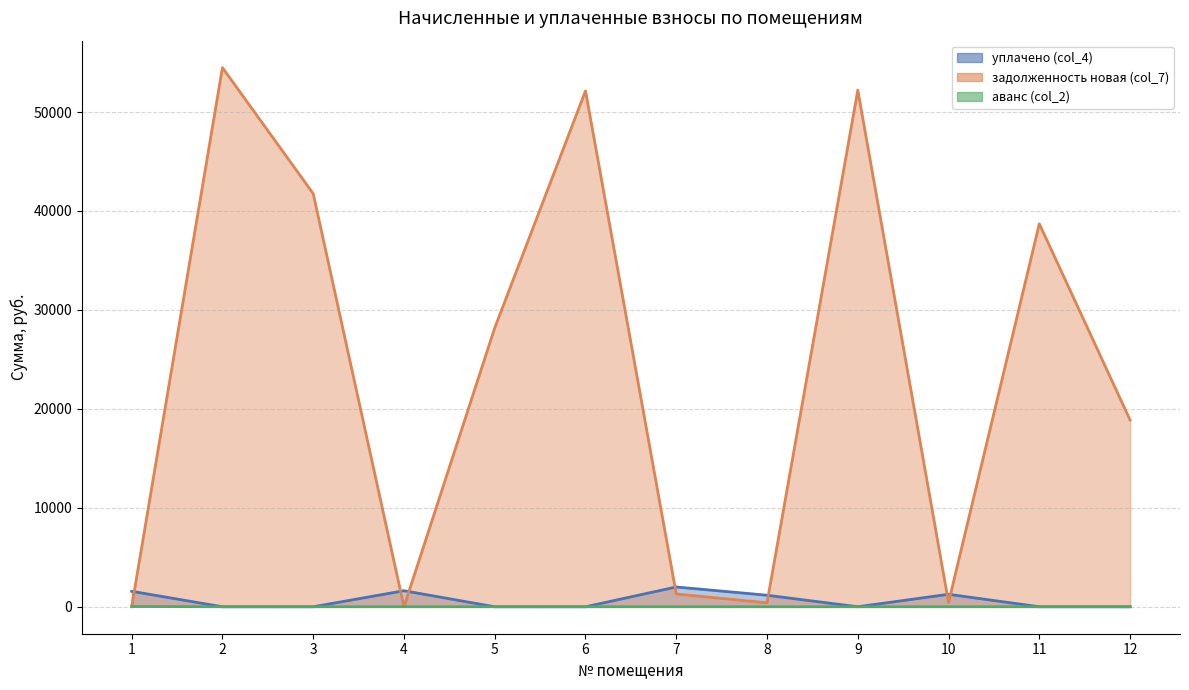

How many lines are shown in the chart?

3